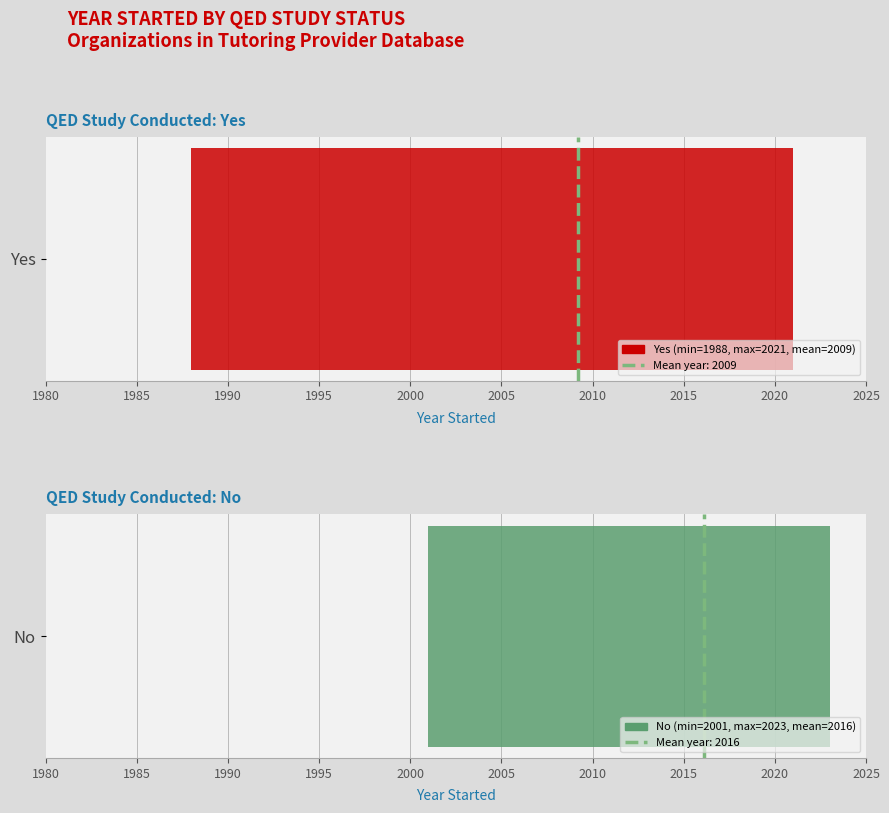

Is the value of Mean (2016) at 1985 greater than the value of Mean (2009) at 1980?

Yes